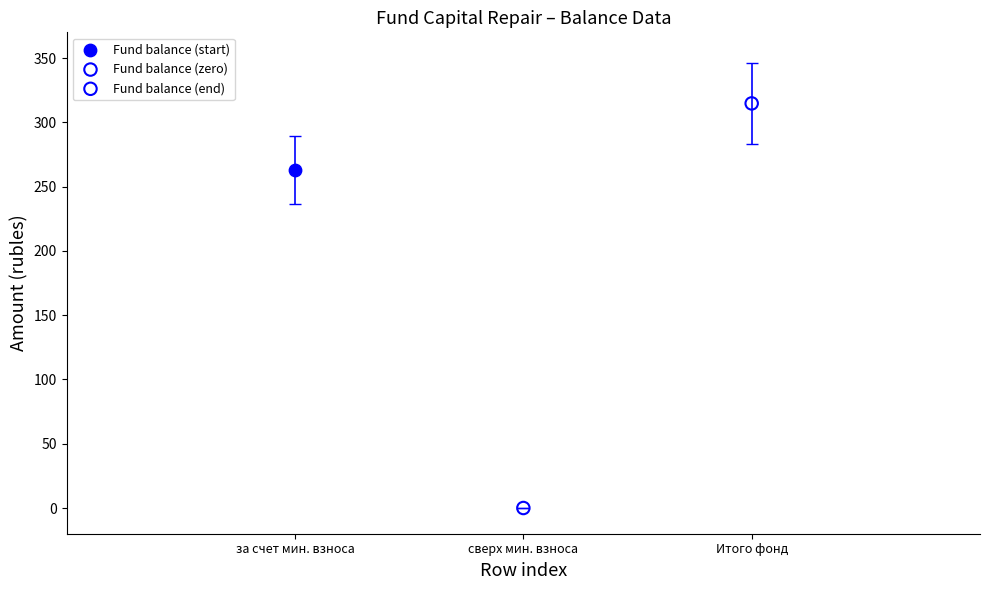

Which series reaches the maximum Y coordinate?

Fund balance (end)